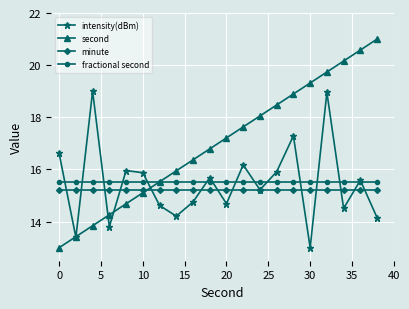

How many categories are shown in the chart?

20